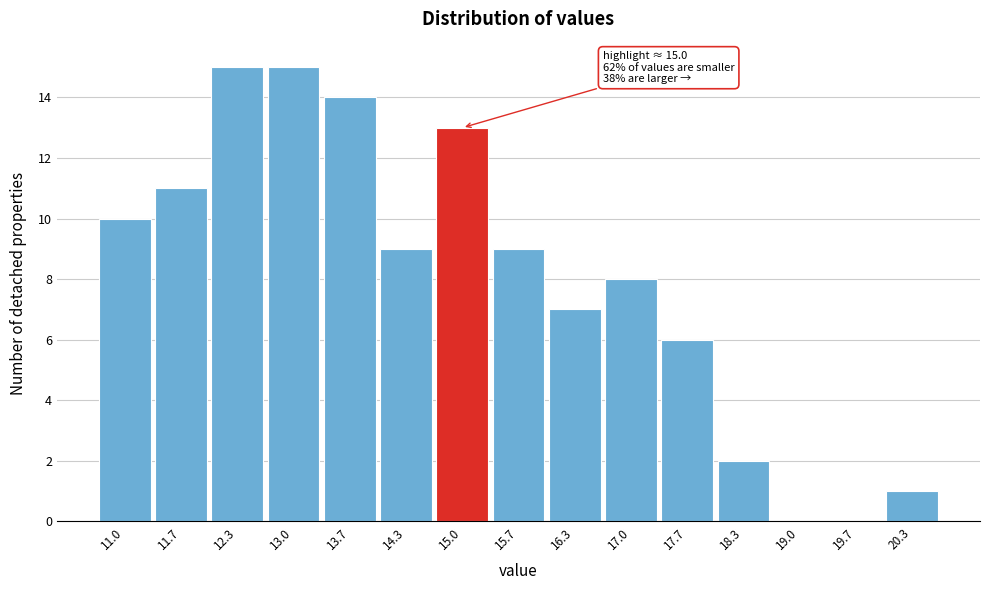

Reading right to left, list all the values displayed in this chart.

20.3=1	19.7=0	19.0=0	18.3=2	17.7=6	17.0=8	16.3=7	15.7=9	15.0=13	14.3=9	13.7=14	13.0=15	12.3=15	11.7=11	11.0=10